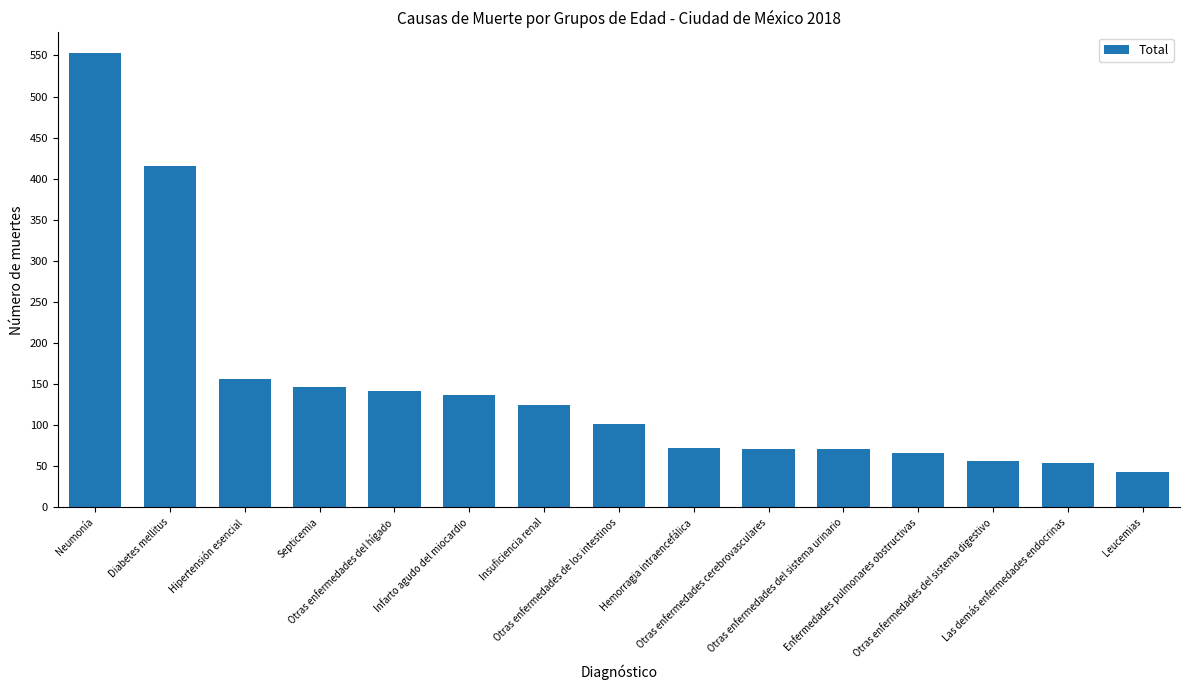

True or false: the data shows 45 at Hemorragia intraencefálica.

False